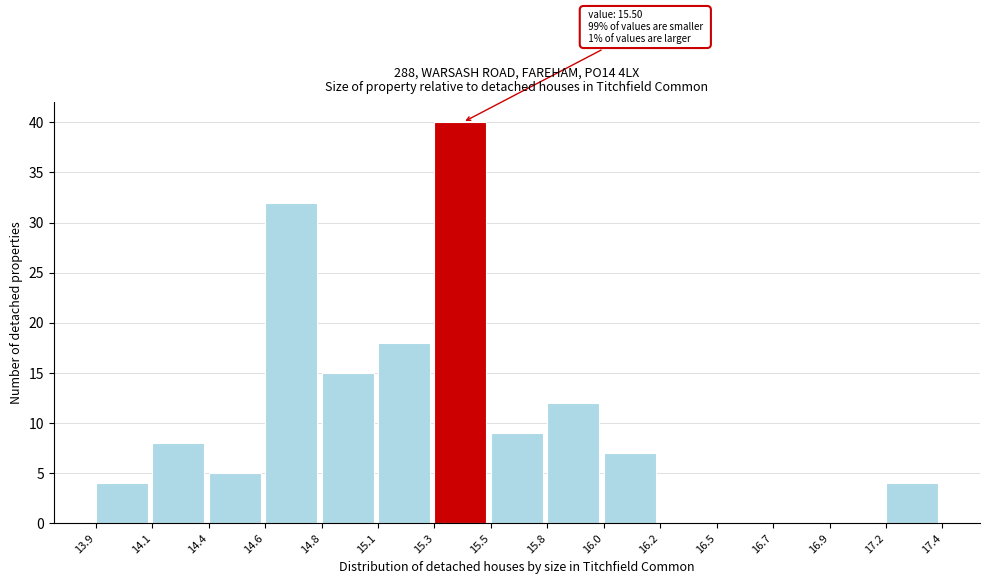

Which range on the x-axis has the tallest bar?

15.3 to 15.5